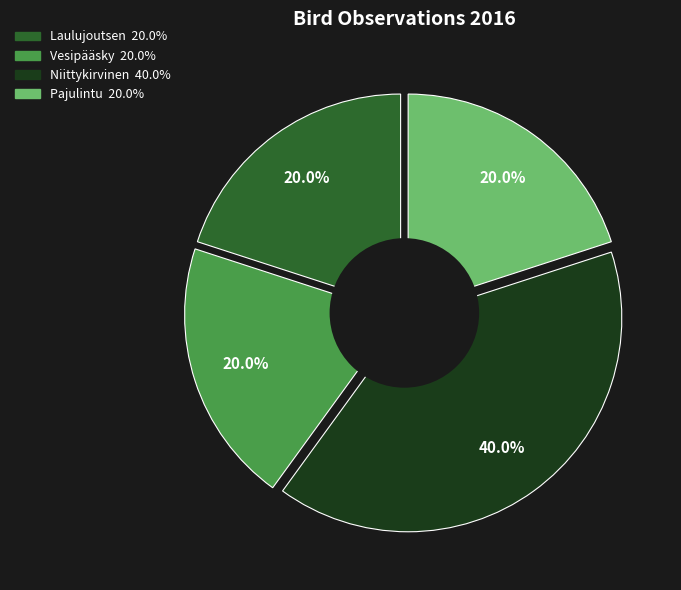

The Niittykirvinen slice represents 40% of the pie. True or false?

True